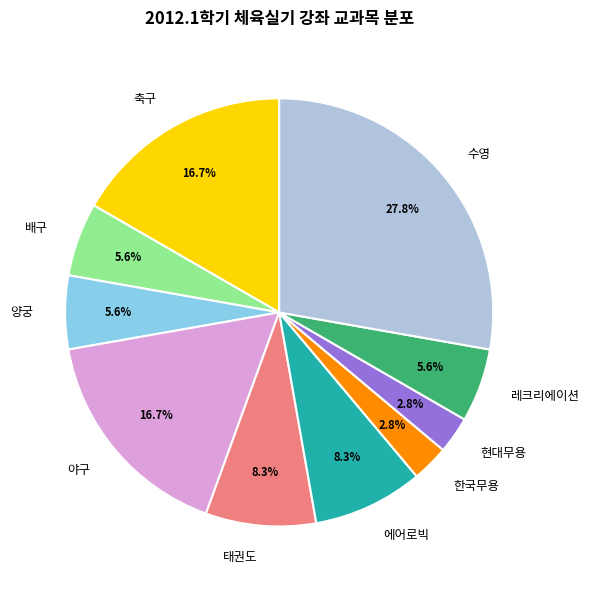

Count the number of slices in the pie.

10